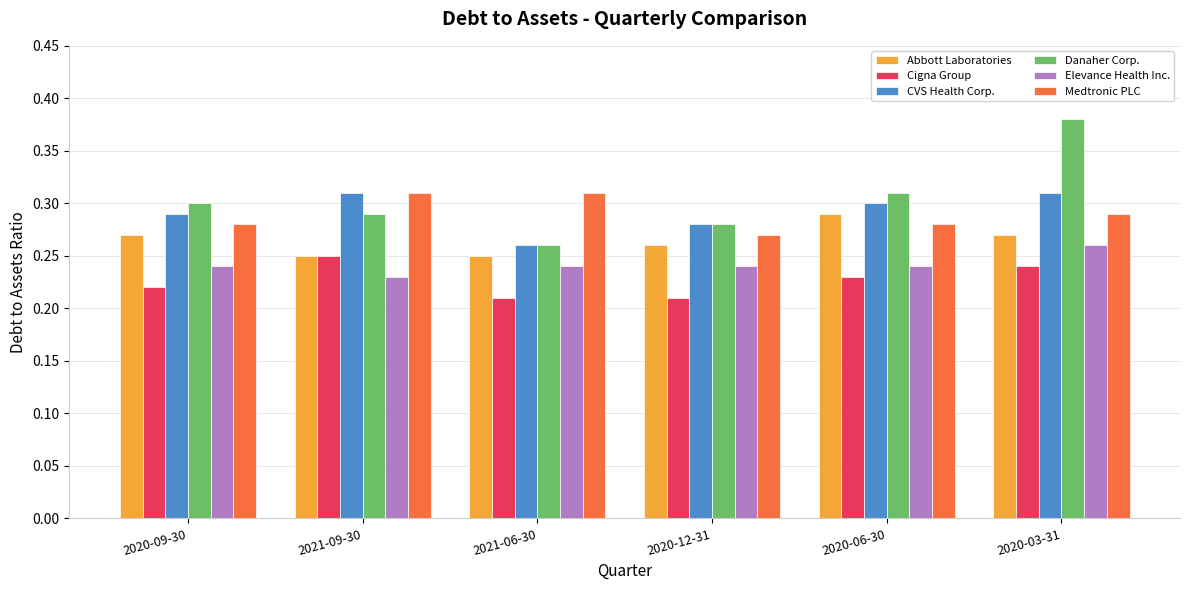

Where is Danaher Corp. nearest to the value 0?

2021-06-30